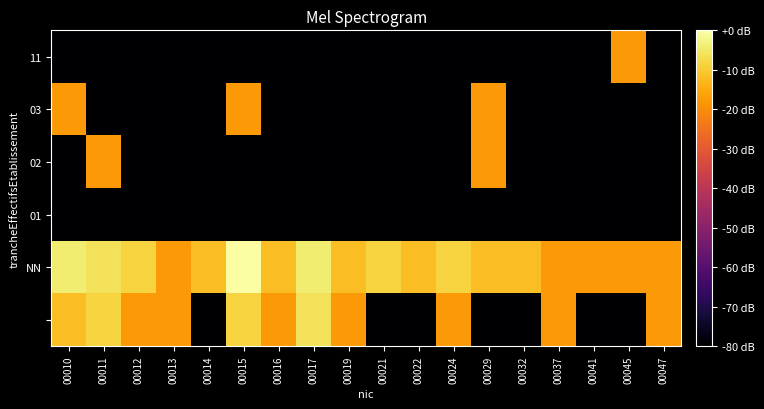

Which label corresponds to the smallest value in the chart?

00014